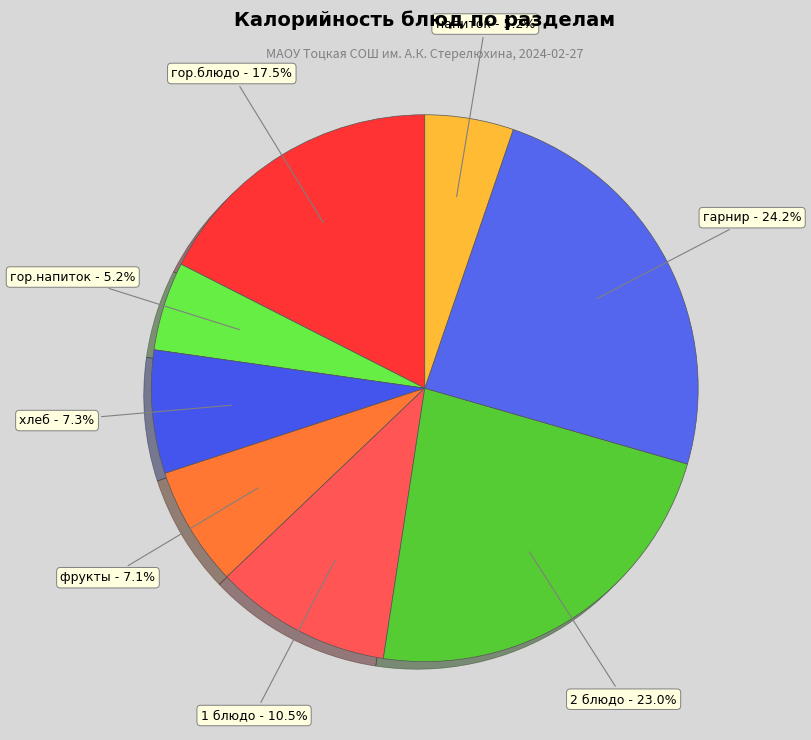

To the nearest percent, what is the difference between the largest and smallest slice percentages?

19%